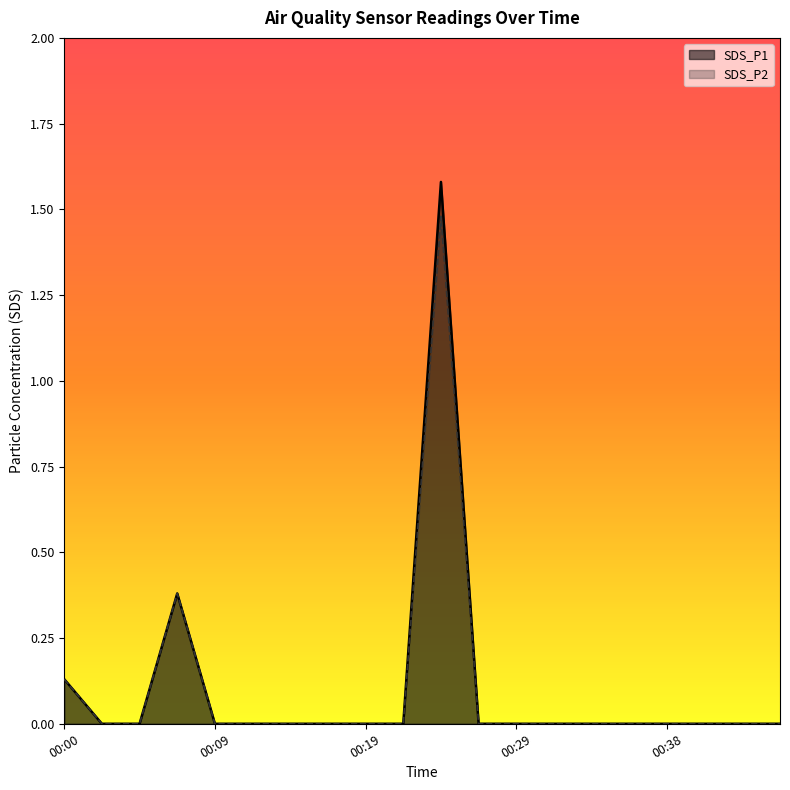

At which category is the sum across all series the highest?

00:24